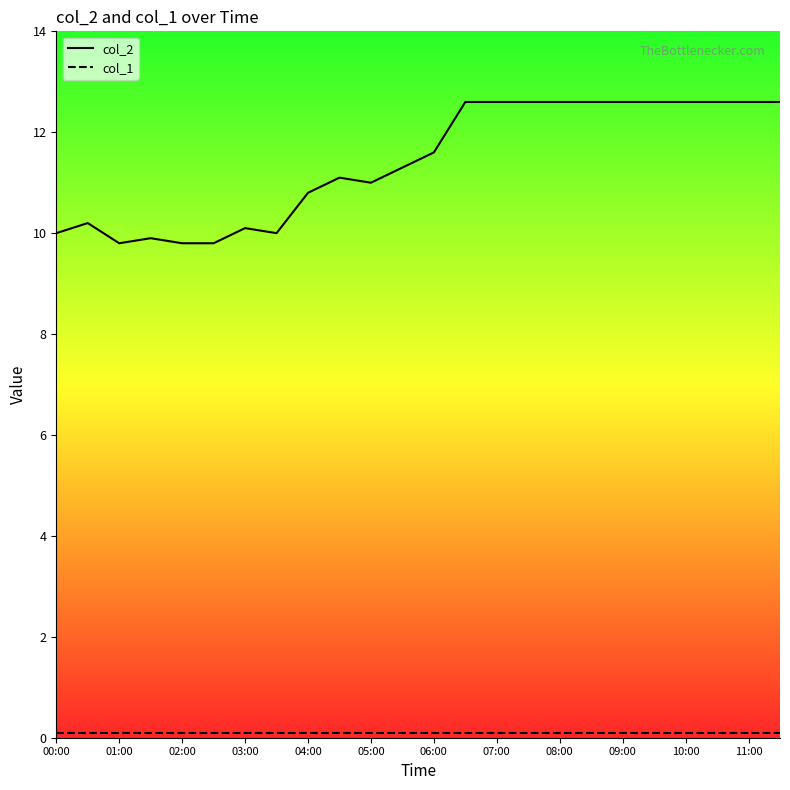

Reading left to right, list all the values displayed in this chart.

col_2: 10.0	10.2	9.8	9.9	9.8	9.8	10.1	10.0	10.8	11.1	11.0	11.3	11.6	12.6	12.6	12.6	12.6	12.6	12.6	12.6	12.6	12.6	12.6	12.6
col_1: 0.1	0.1	0.1	0.1	0.1	0.1	0.1	0.1	0.1	0.1	0.1	0.1	0.1	0.1	0.1	0.1	0.1	0.1	0.1	0.1	0.1	0.1	0.1	0.1